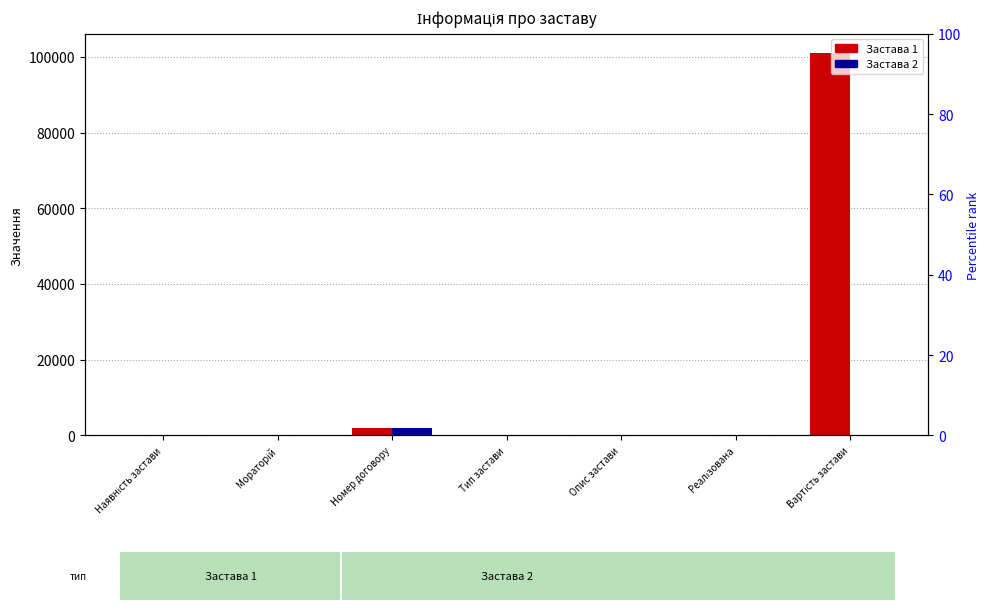

Which series has the largest total across all categories?

Застава 1